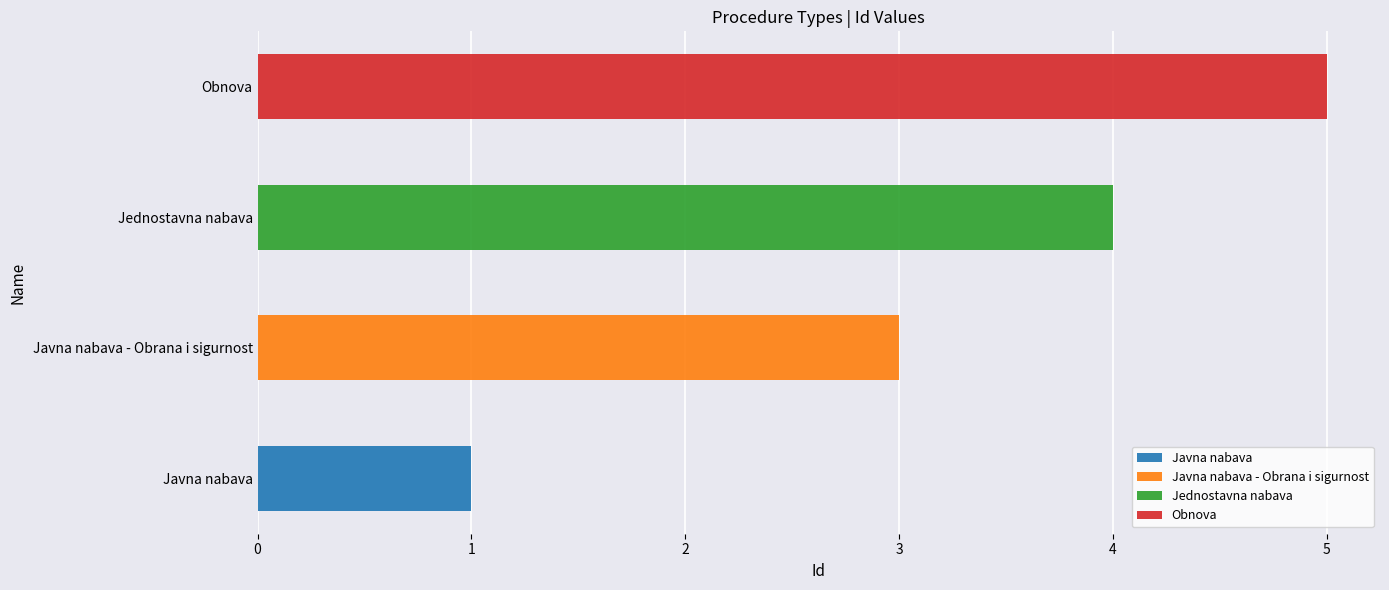

Reading left to right, what are all the values shown in this chart?

Javna nabava=1	Javna nabava - Obrana i sigurnost=3	Jednostavna nabava=4	Obnova=5